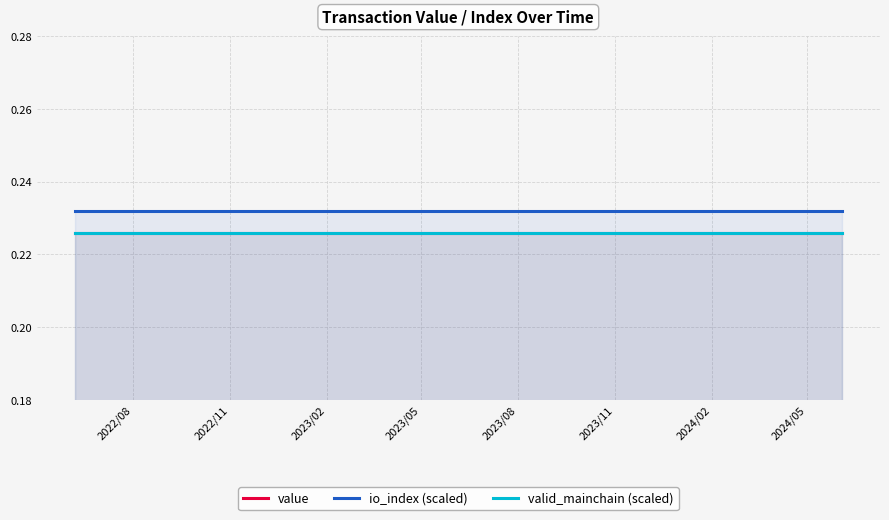

True or false: io_index (scaled) has more than 1 interior local peaks.

True